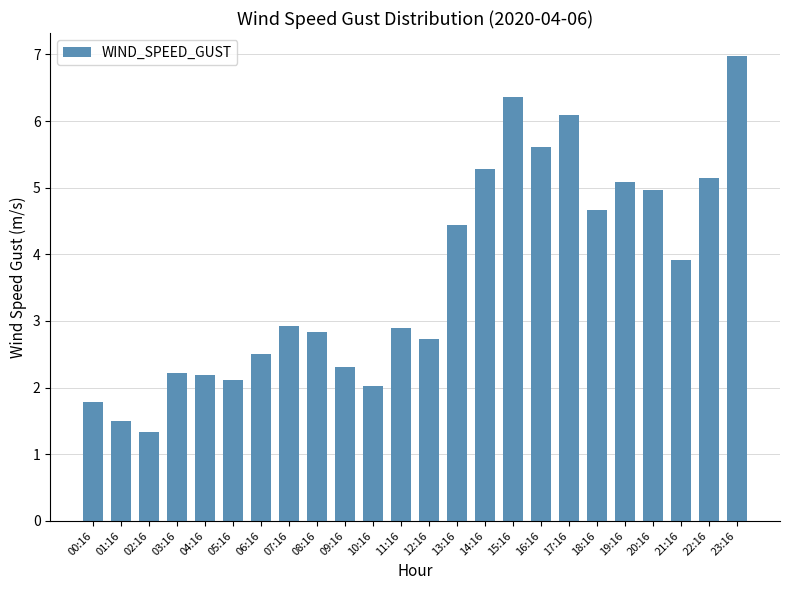

What is the sum of the values at 16:16 and 13:16?

10.1